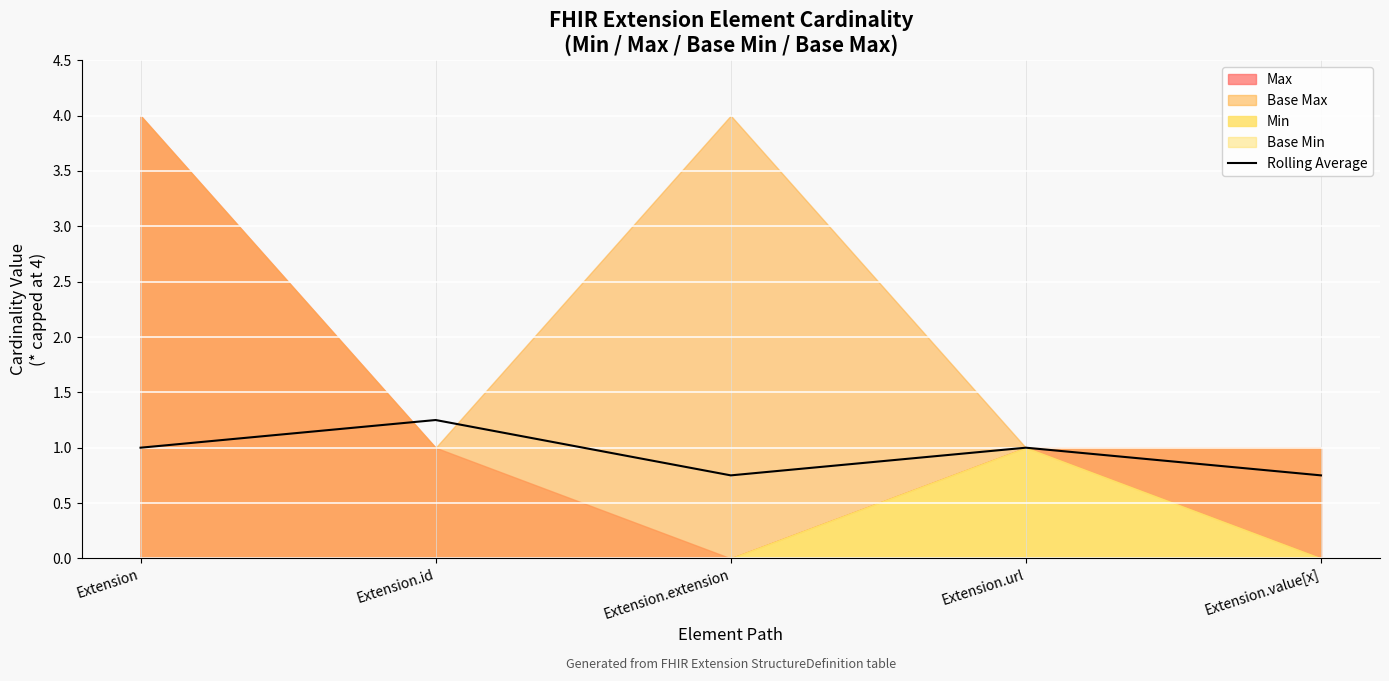

What is the value of the 1st point from the left?

1.0